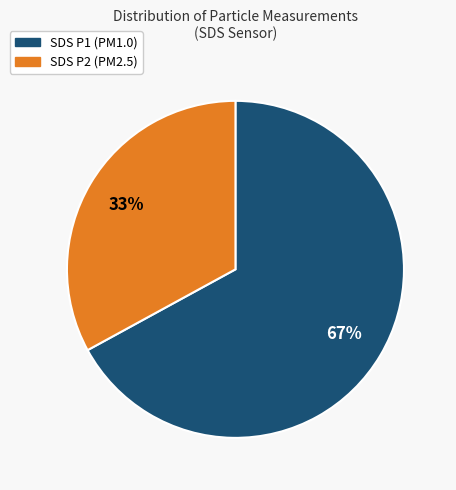

To the nearest percent, what is the difference between the largest and smallest slice percentages?

34%